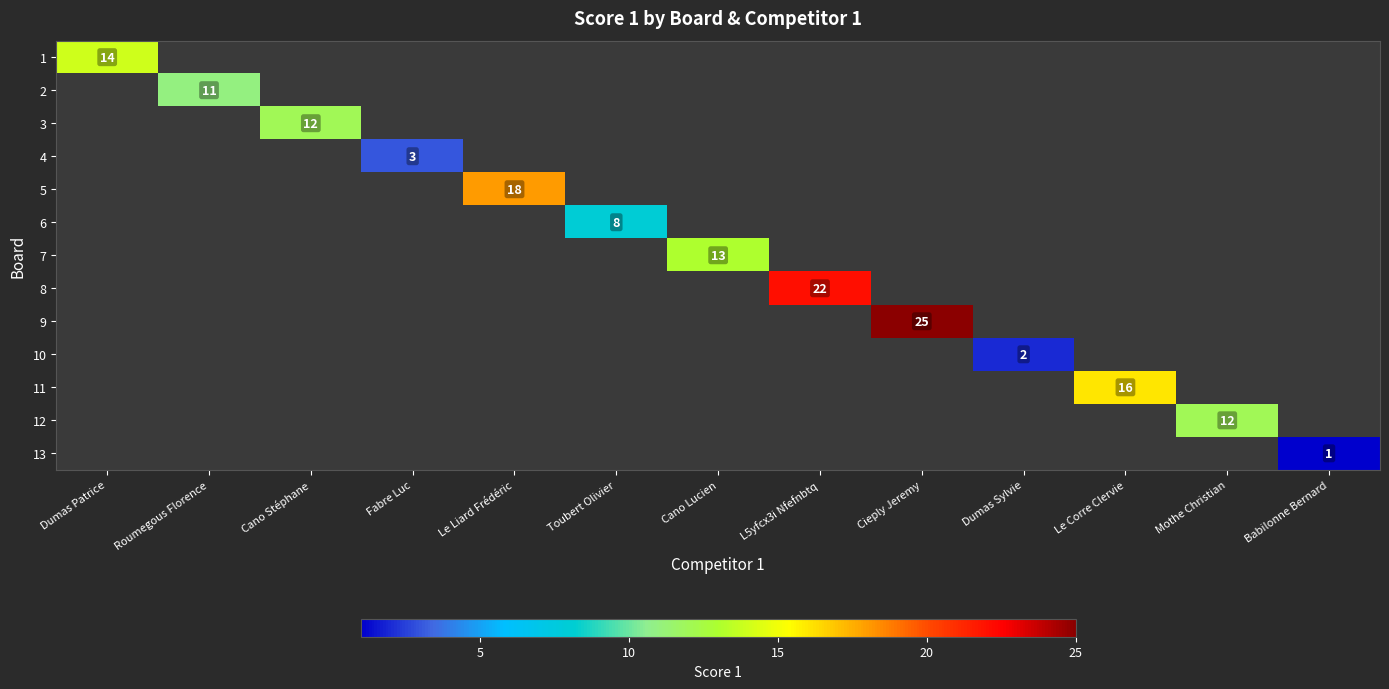

True or false: 1 has a value of 5 at Dumas Patrice.

False